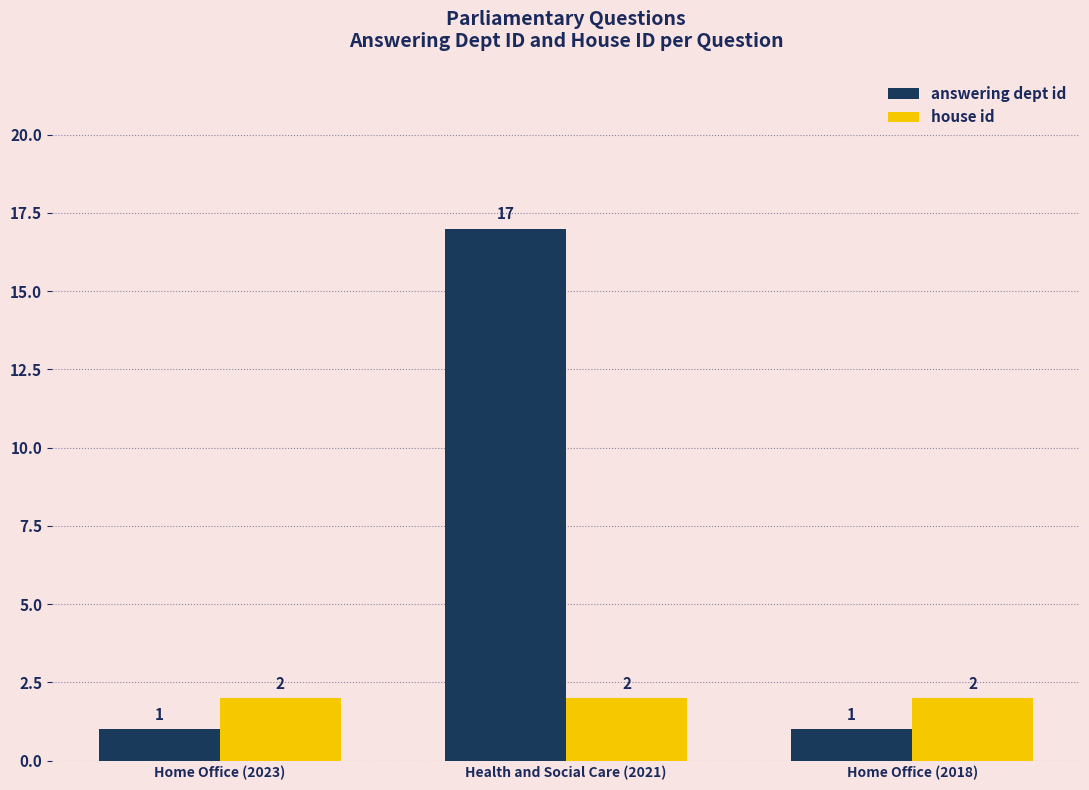

Is it true that house id equals 2 at Home Office (2018)?

True